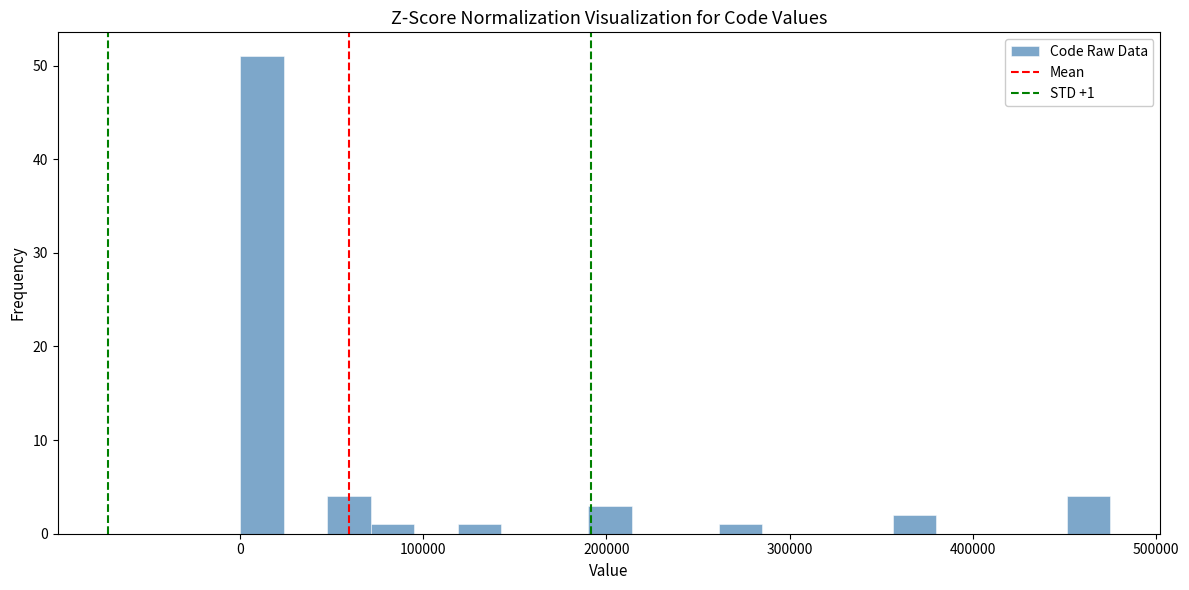

Around what value on the x-axis is the tallest bar? Give the approximate position of its centre, as read against the axis.

10000